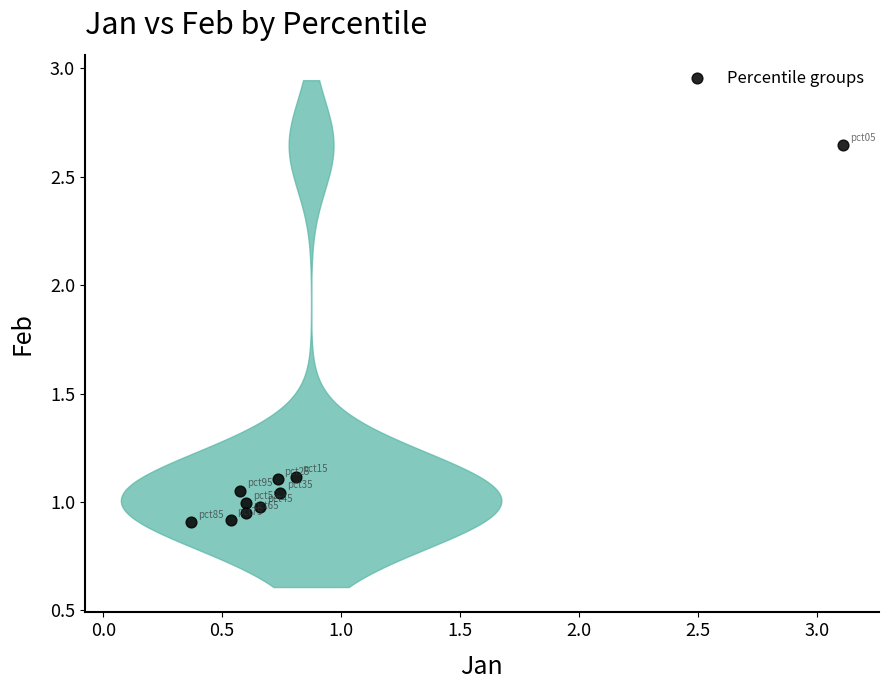

What is the average Y value?

1.2